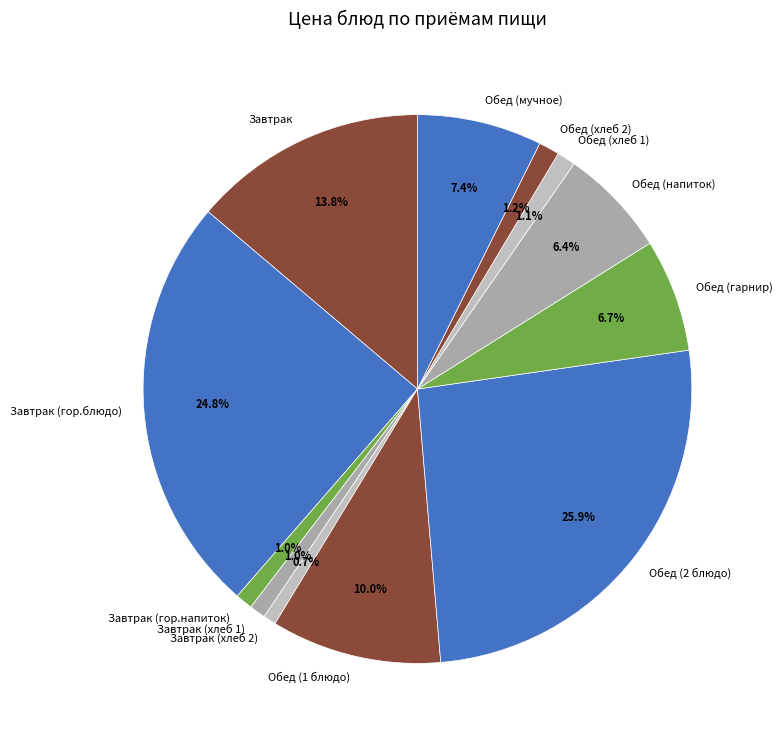

Is it true that Обед (1 блюдо) is 2% of the pie?

False